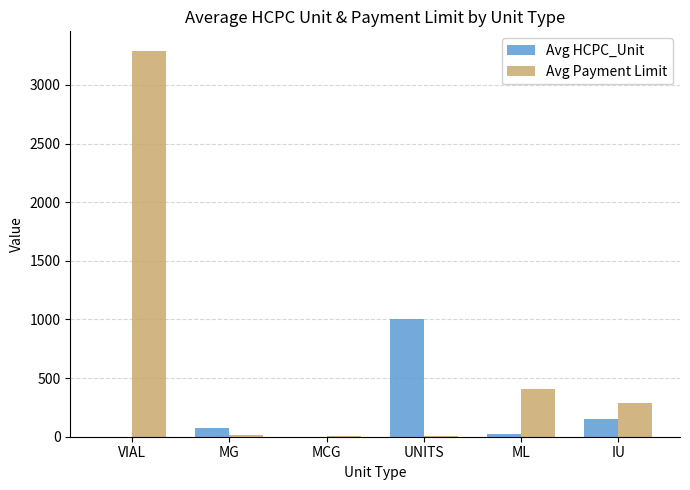

How many values in the Avg HCPC_Unit series exceed 77?

3